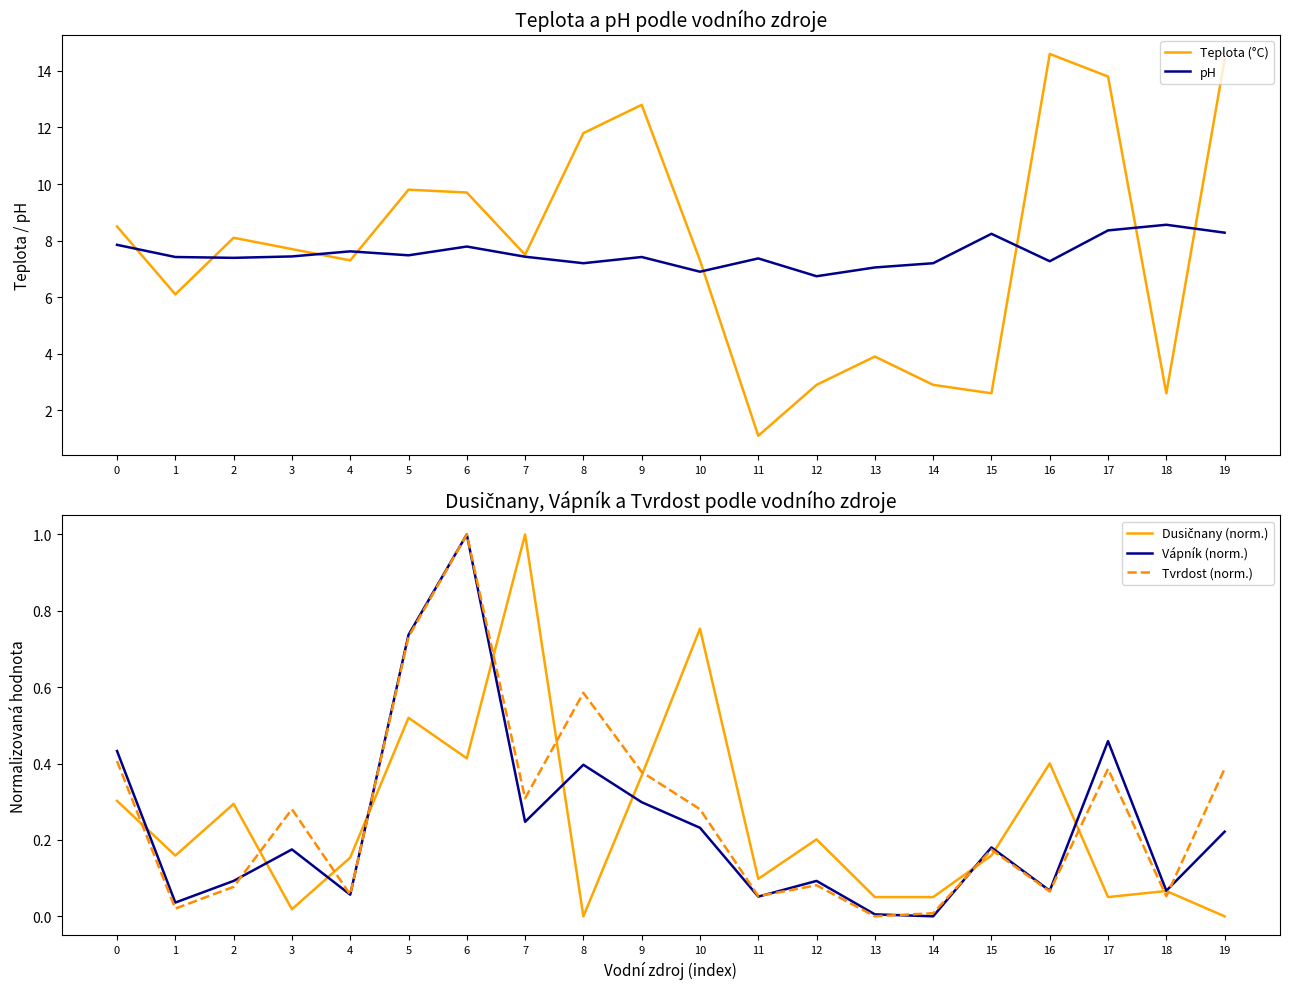

True or false: Vápník (norm.) has more than 2 interior local peaks.

True